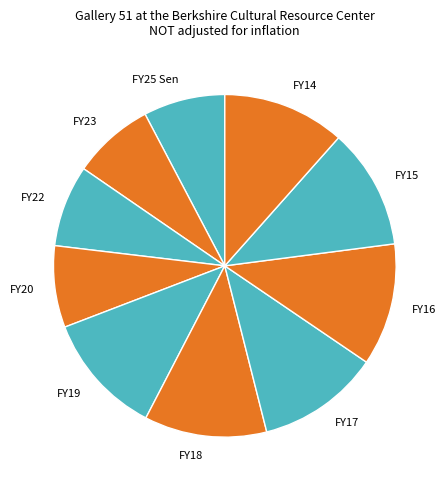

Is it true that FY18 is 12% of the pie?

True